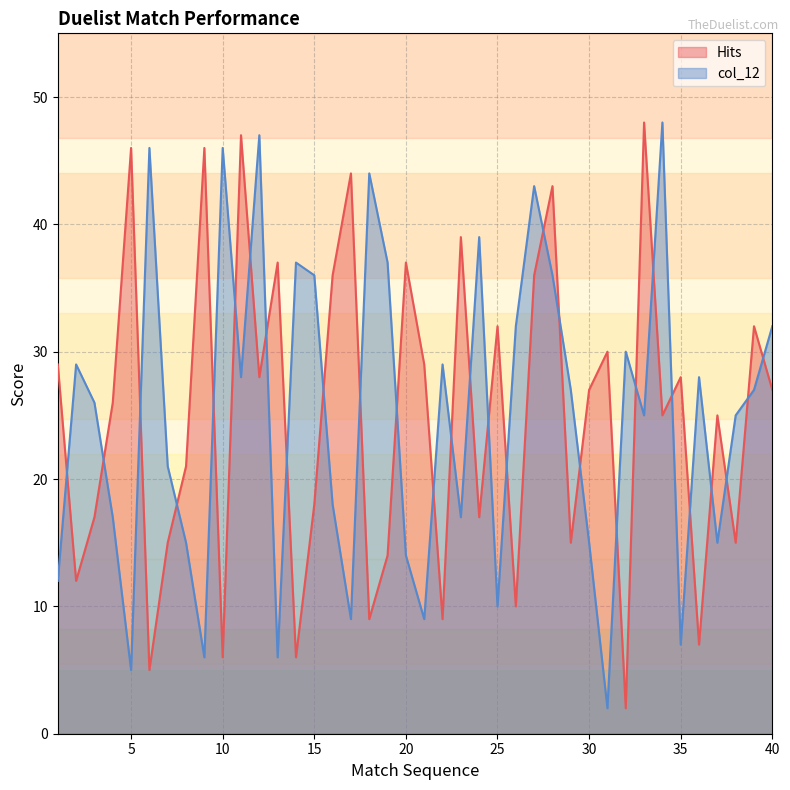

Which series changed the most between 22 and 25?

Hits